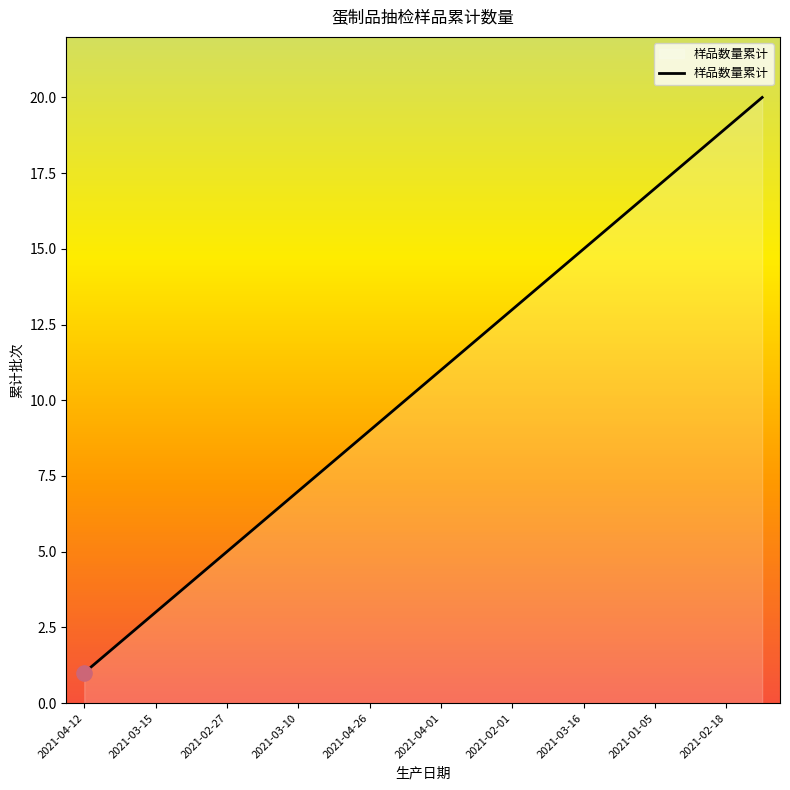

What is the smallest value displayed?

1.0